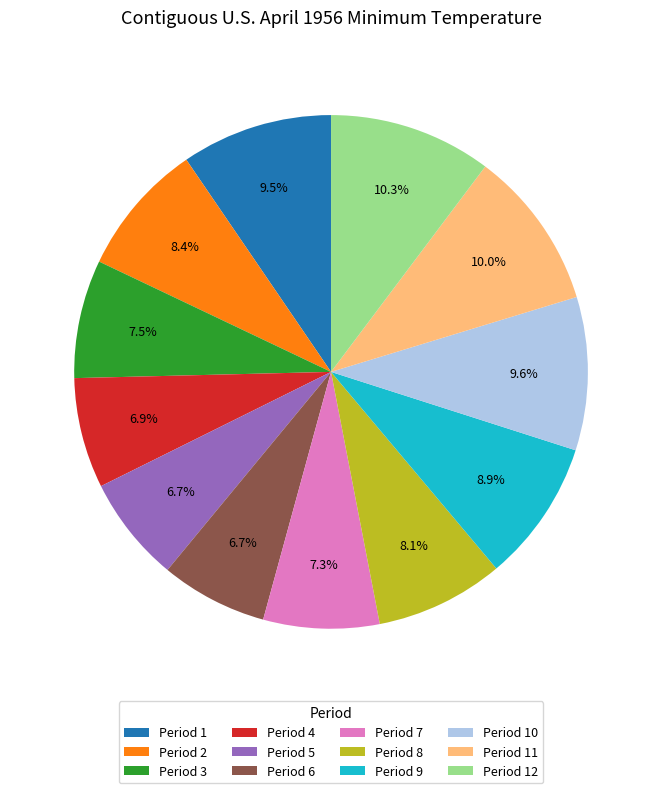

How many segments does this pie chart have?

12